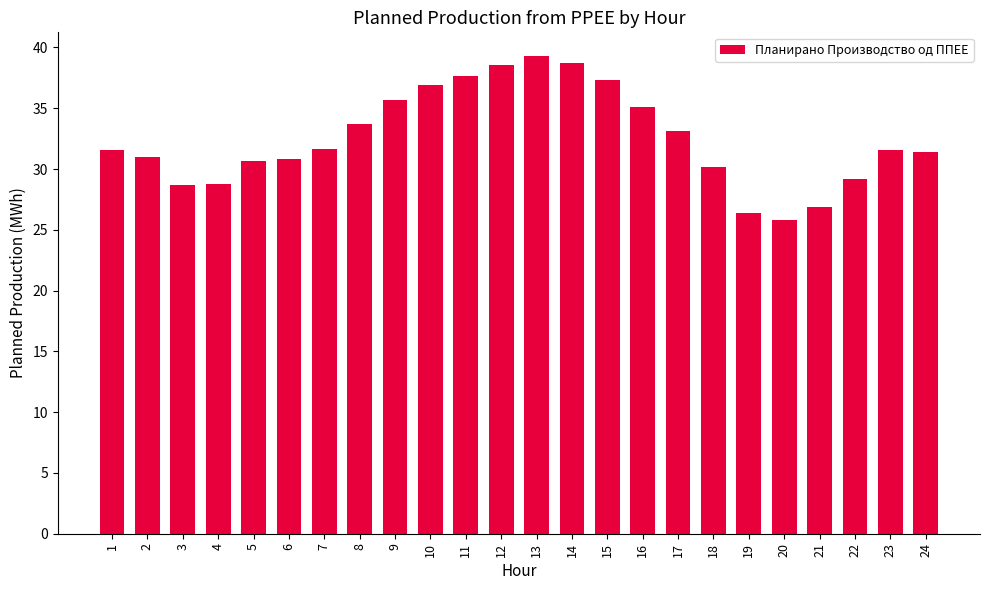

The value at 8 is 33.7. True or false?

True